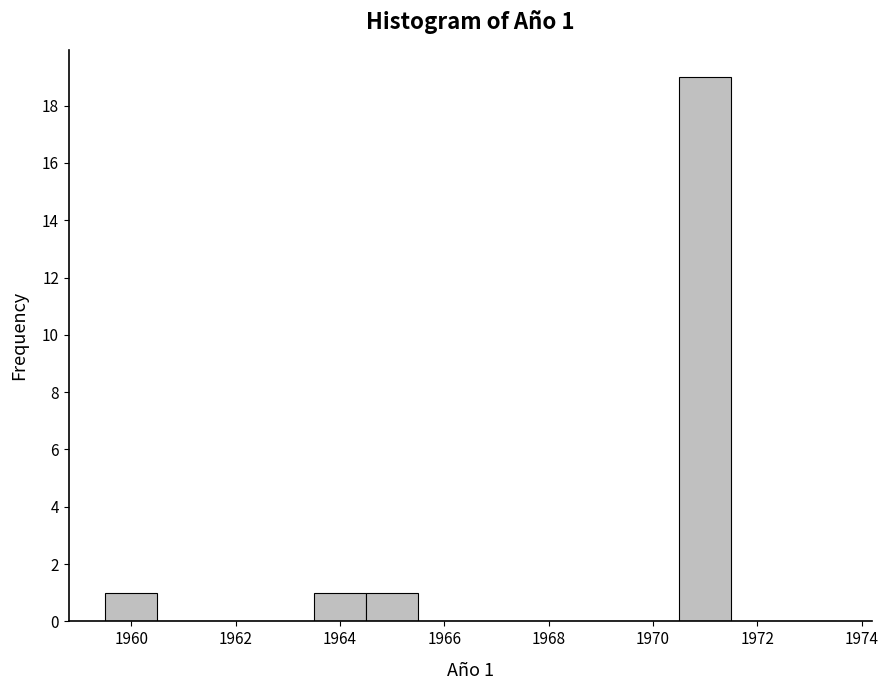

Which range on the x-axis has the tallest bar?

1970.5 to 1971.5